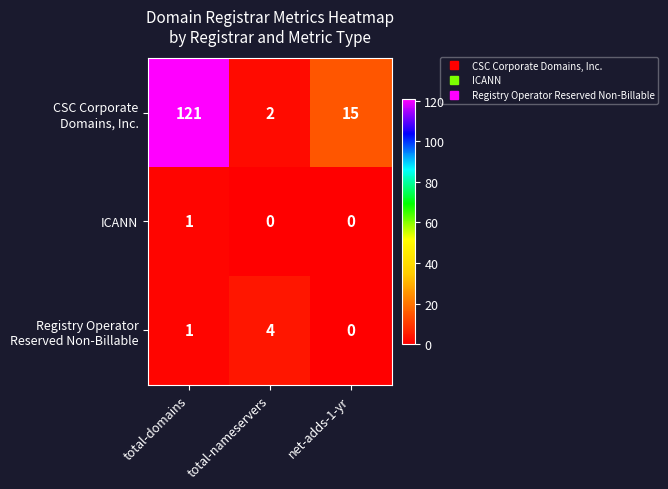

How many distinct data groups are displayed?

3